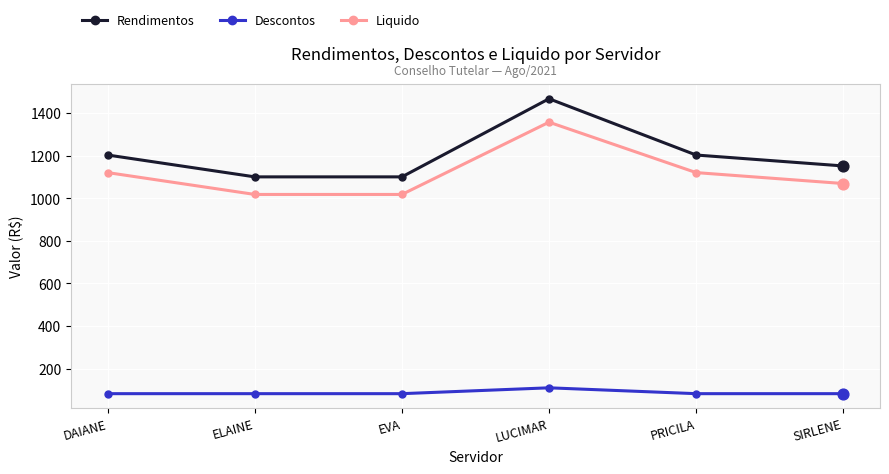

What are all the series names shown in the legend?

Rendimentos, Descontos, Liquido